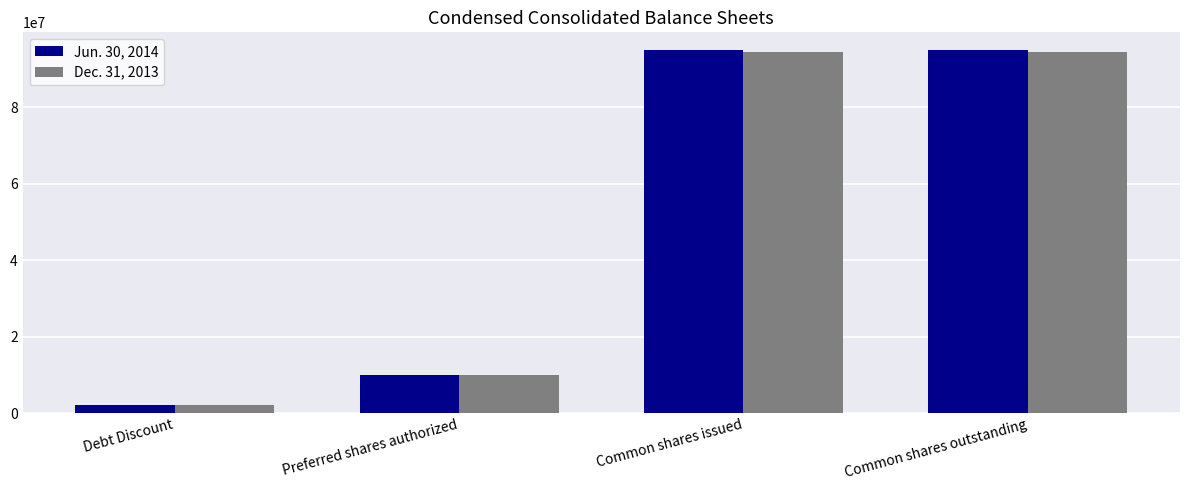

Reading left to right, list all the values displayed in this chart.

Jun. 30, 2014: 1982609	10000000	94923310	94923310
Dec. 31, 2013: 2020750	10000000	94646013	94646013